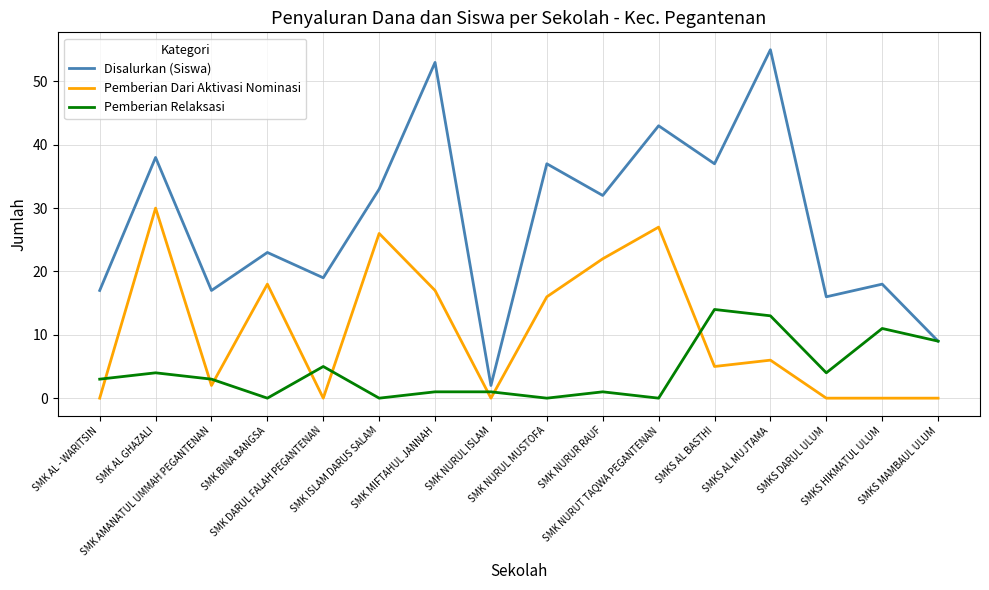

Reading left to right, transcribe all the data shown in this chart.

Disalurkan (Siswa): SMK AL - WARITSIN=17	SMK AL GHAZALI=38	SMK AMANATUL UMMAH PEGANTENAN=17	SMK BINA BANGSA=23	SMK DARUL FALAH PEGANTENAN=19	SMK ISLAM DARUS SALAM=33	SMK MIFTAHUL JANNAH=53	SMK NURUL ISLAM=2	SMK NURUL MUSTOFA=37	SMK NURUR RAUF=32	SMK NURUT TAQWA PEGANTENAN=43	SMKS AL BASTHI=37	SMKS AL MUJTAMA=55	SMKS DARUL ULUM=16	SMKS HIKMATUL ULUM=18	SMKS MAMBAUL ULUM=9
Pemberian Dari Aktivasi Nominasi: SMK AL - WARITSIN=0	SMK AL GHAZALI=30	SMK AMANATUL UMMAH PEGANTENAN=2	SMK BINA BANGSA=18	SMK DARUL FALAH PEGANTENAN=0	SMK ISLAM DARUS SALAM=26	SMK MIFTAHUL JANNAH=17	SMK NURUL ISLAM=0	SMK NURUL MUSTOFA=16	SMK NURUR RAUF=22	SMK NURUT TAQWA PEGANTENAN=27	SMKS AL BASTHI=5	SMKS AL MUJTAMA=6	SMKS DARUL ULUM=0	SMKS HIKMATUL ULUM=0	SMKS MAMBAUL ULUM=0
Pemberian Relaksasi: SMK AL - WARITSIN=3	SMK AL GHAZALI=4	SMK AMANATUL UMMAH PEGANTENAN=3	SMK BINA BANGSA=0	SMK DARUL FALAH PEGANTENAN=5	SMK ISLAM DARUS SALAM=0	SMK MIFTAHUL JANNAH=1	SMK NURUL ISLAM=1	SMK NURUL MUSTOFA=0	SMK NURUR RAUF=1	SMK NURUT TAQWA PEGANTENAN=0	SMKS AL BASTHI=14	SMKS AL MUJTAMA=13	SMKS DARUL ULUM=4	SMKS HIKMATUL ULUM=11	SMKS MAMBAUL ULUM=9